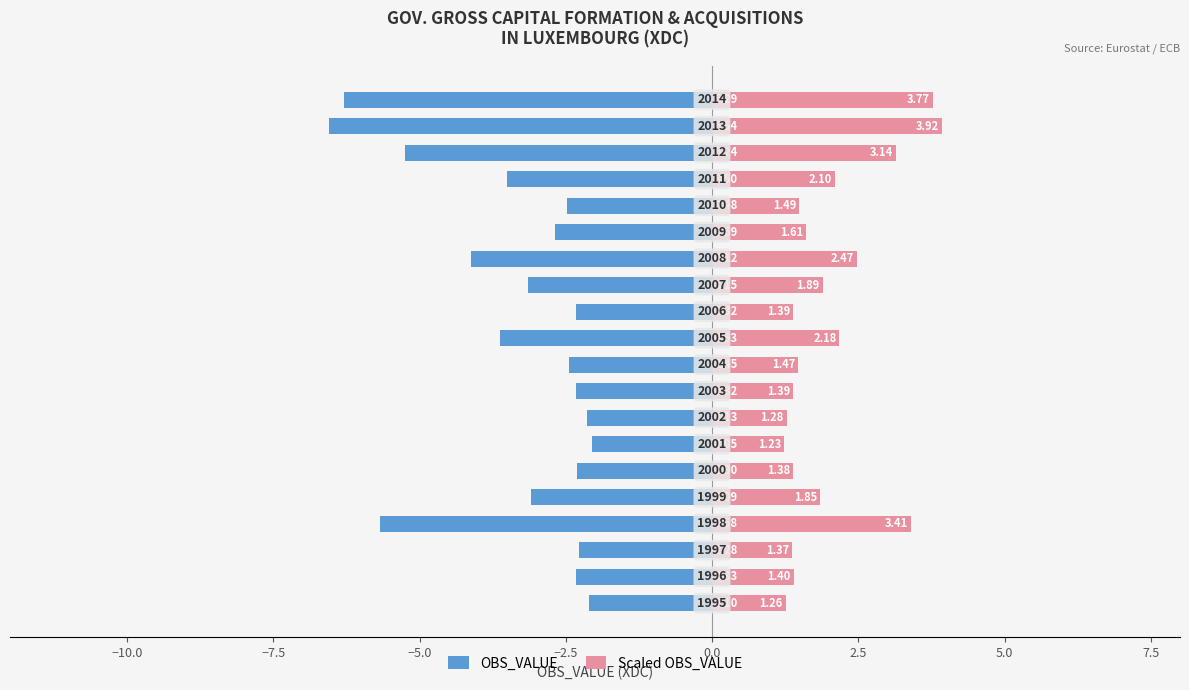

Which series has the largest total across all categories?

Scaled OBS_VALUE